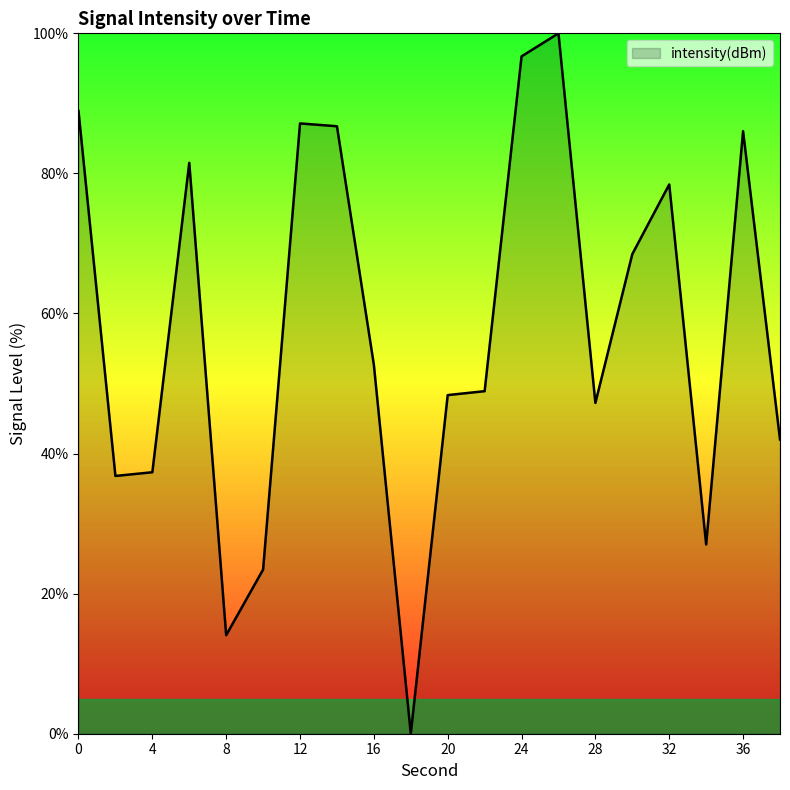

How many values are below 52?

10